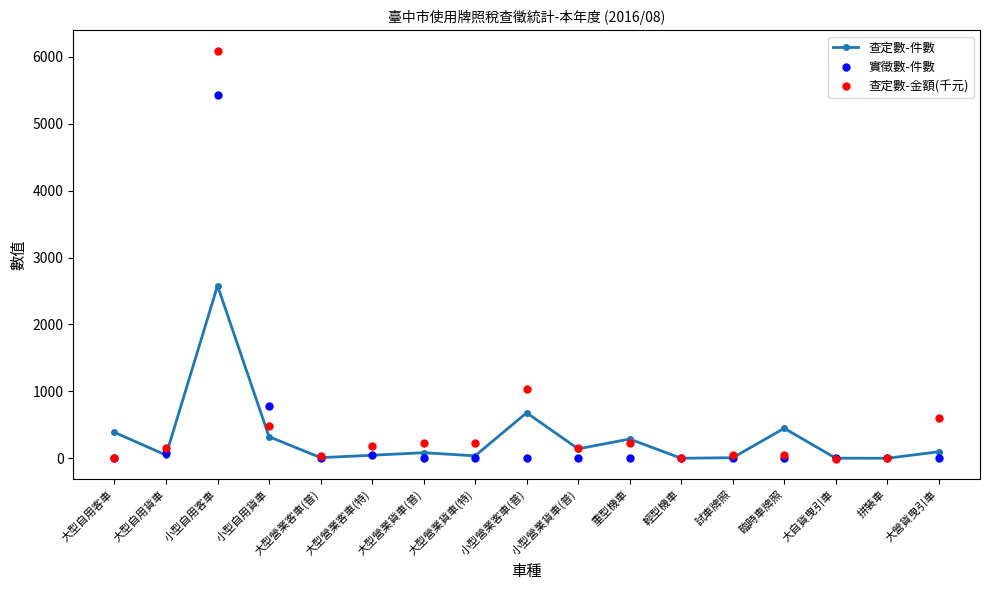

Is it true that 查定數-金額(千元) equals 2656.6 at 拼裝車?

False